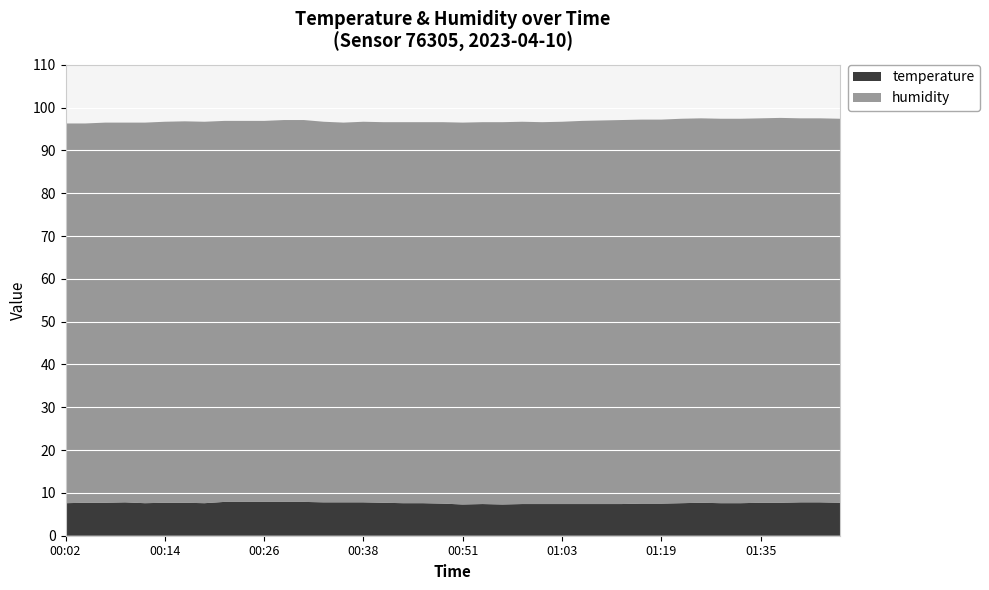

Reading right to left, extract all data points from this chart.

temperature: 7.7	7.8	7.8	7.7	7.7	7.6	7.6	7.7	7.6	7.5	7.5	7.4	7.4	7.4	7.4	7.4	7.4	7.3	7.4	7.3	7.5	7.6	7.6	7.7	7.8	7.8	7.8	7.9	7.9	7.9	7.9	7.9	7.6	7.7	7.7	7.6	7.8	7.7	7.7	7.6
humidity: 89.7	89.7	89.7	89.9	89.8	89.8	89.8	89.8	89.8	89.7	89.7	89.7	89.6	89.5	89.3	89.2	89.3	89.3	89.2	89.2	89.1	89.0	89.0	88.9	88.9	88.7	88.9	89.2	89.2	89.0	89.0	89.0	89.1	89.1	89.0	88.9	88.7	88.8	88.6	88.7